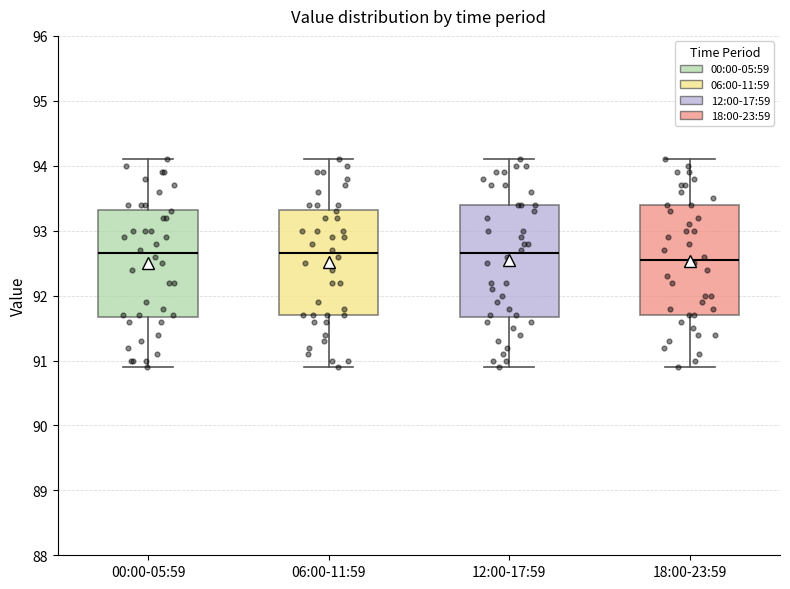

Where is the lower edge of the box for 00:00-05:59 on the y-axis? The values are not printed on the chart, so give them approximately, as read against the axis.

91.7